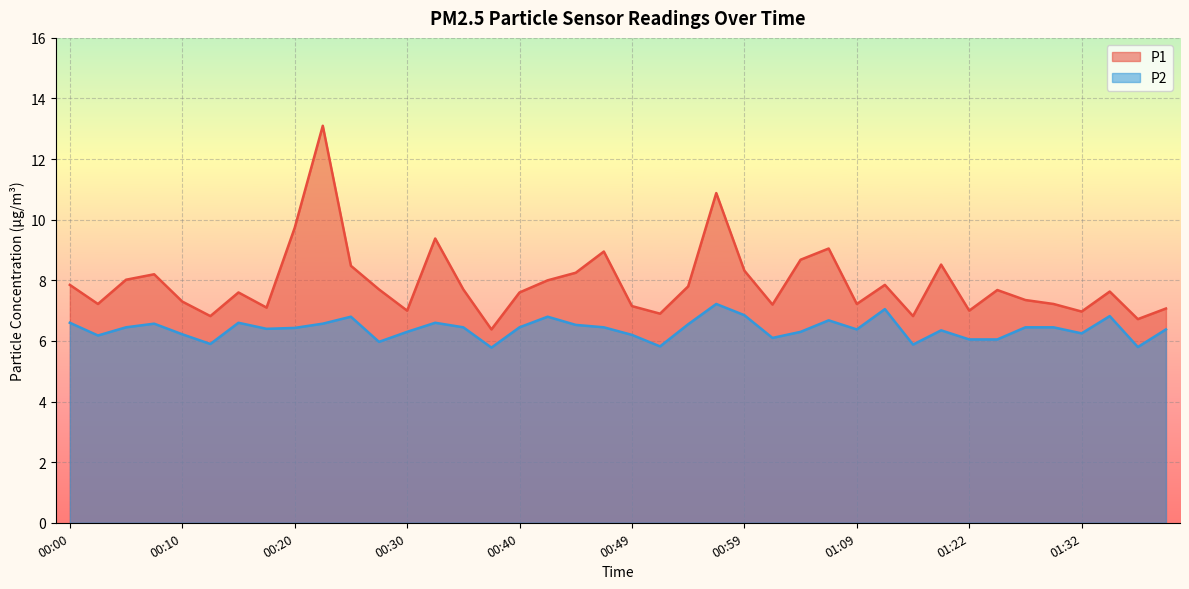

Reading left to right, extract all data points from this chart.

P1: 00:00=7.8	00:03=7.2	00:05=8.0	00:08=8.2	00:10=7.3	00:13=6.8	00:15=7.6	00:18=7.1	00:20=9.7	00:22=13.1	00:25=8.5	00:27=7.7	00:30=7.0	00:32=9.4	00:35=7.7	00:37=6.4	00:40=7.6	00:42=8.0	00:44=8.2	00:47=8.9	00:49=7.2	00:52=6.9	00:54=7.8	00:57=10.9	00:59=8.3	01:01=7.2	01:04=8.7	01:06=9.1	01:09=7.2	01:15=7.8	01:17=6.8	01:20=8.5	01:22=7.0	01:25=7.7	01:27=7.3	01:30=7.2	01:32=7.0	01:35=7.6	01:37=6.7	01:40=7.1
P2: 00:00=6.6	00:03=6.2	00:05=6.5	00:08=6.6	00:10=6.2	00:13=5.9	00:15=6.6	00:18=6.4	00:20=6.4	00:22=6.6	00:25=6.8	00:27=6.0	00:30=6.3	00:32=6.6	00:35=6.5	00:37=5.8	00:40=6.5	00:42=6.8	00:44=6.5	00:47=6.5	00:49=6.2	00:52=5.8	00:54=6.5	00:57=7.2	00:59=6.8	01:01=6.1	01:04=6.3	01:06=6.7	01:09=6.4	01:15=7.0	01:17=5.9	01:20=6.3	01:22=6.0	01:25=6.0	01:27=6.5	01:30=6.5	01:32=6.2	01:35=6.8	01:37=5.8	01:40=6.4